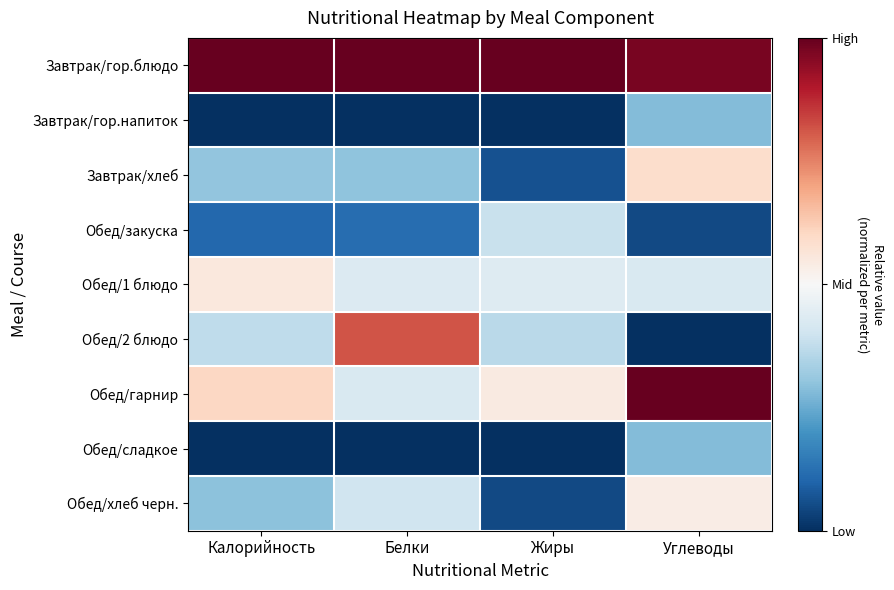

Which has a higher value, Жиры or Калорийность?

Жиры